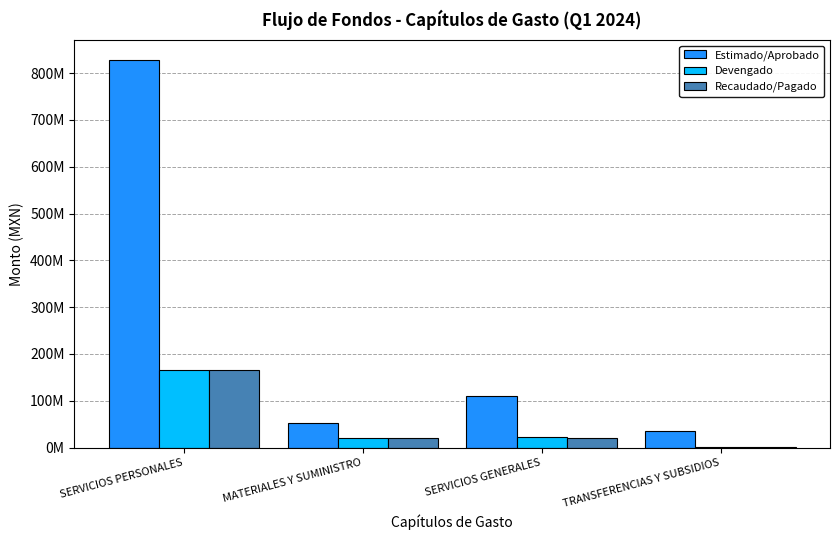

The value of Estimado/Aprobado at SERVICIOS GENERALES is 109289199.5. True or false?

True